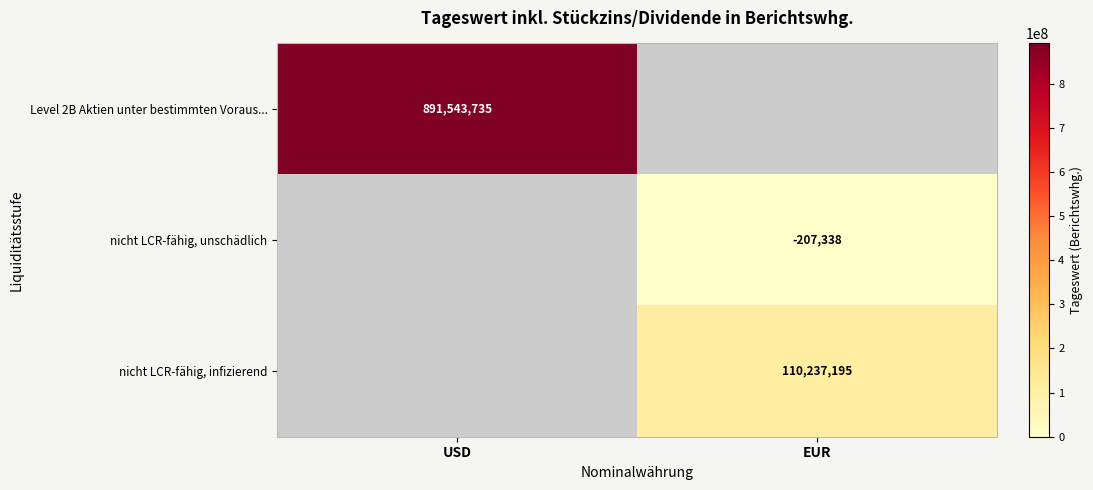

Is the value of nicht LCR-fähig, infizierend at EUR greater than the value of nicht LCR-fähig, unschädlich at EUR?

Yes